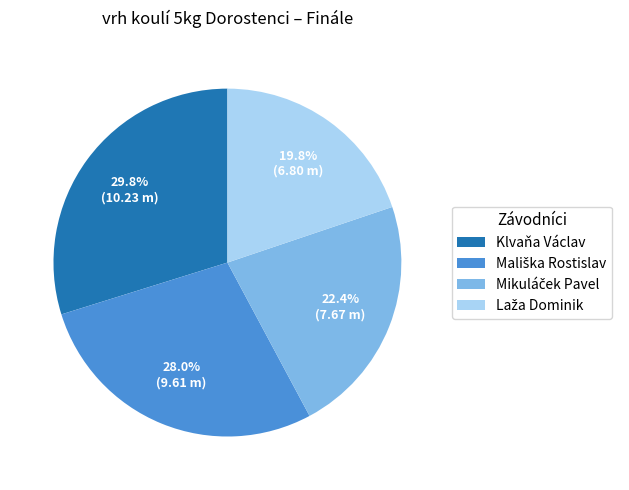

Is there a majority slice in this chart?

No